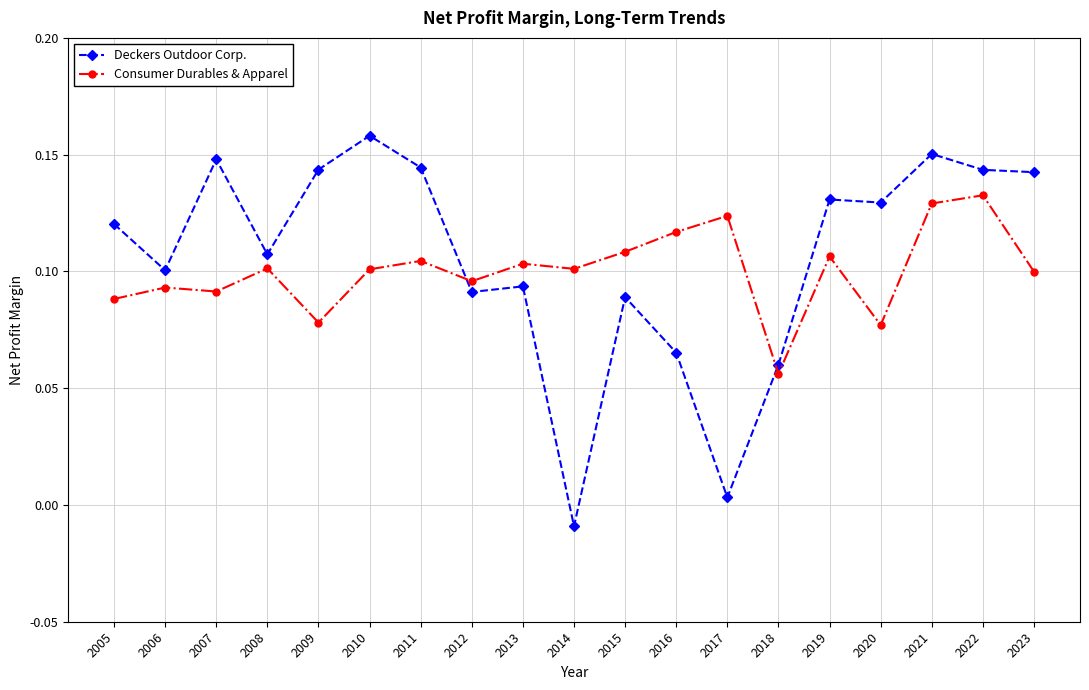

True or false: Deckers Outdoor Corp. has a value of 0.1 at 2012.

True